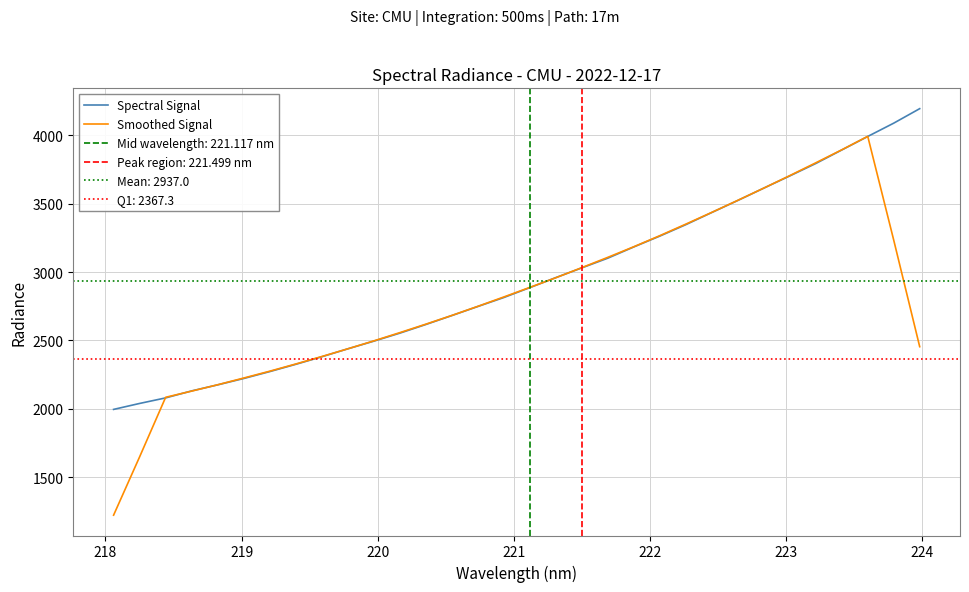

True or false: Smoothed Signal has more than 0 interior local peaks.

True